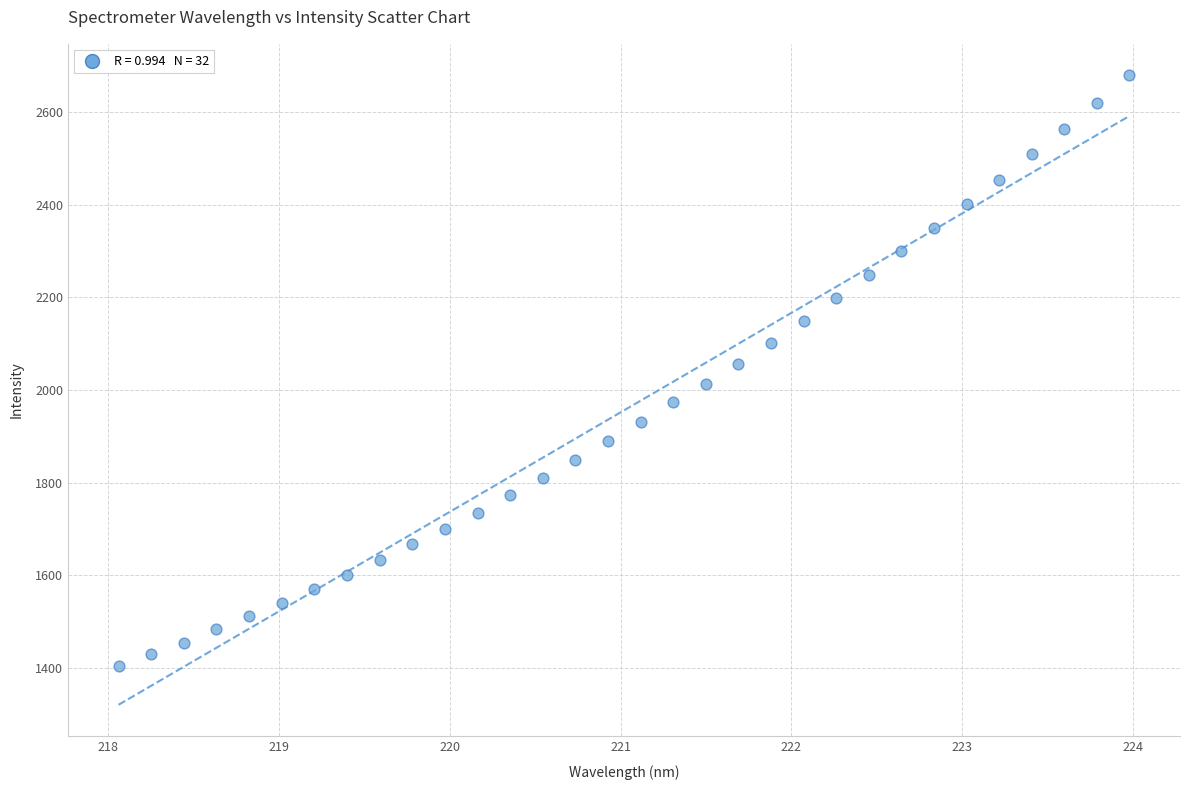

What is the range of Y values (max minus min)?

1275.6